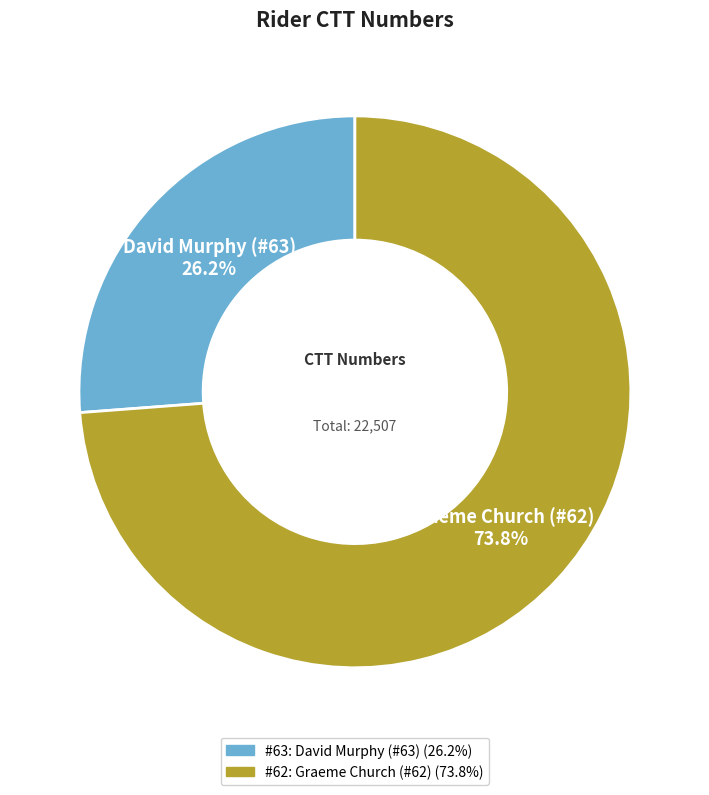

Is there a majority slice in this chart?

Yes